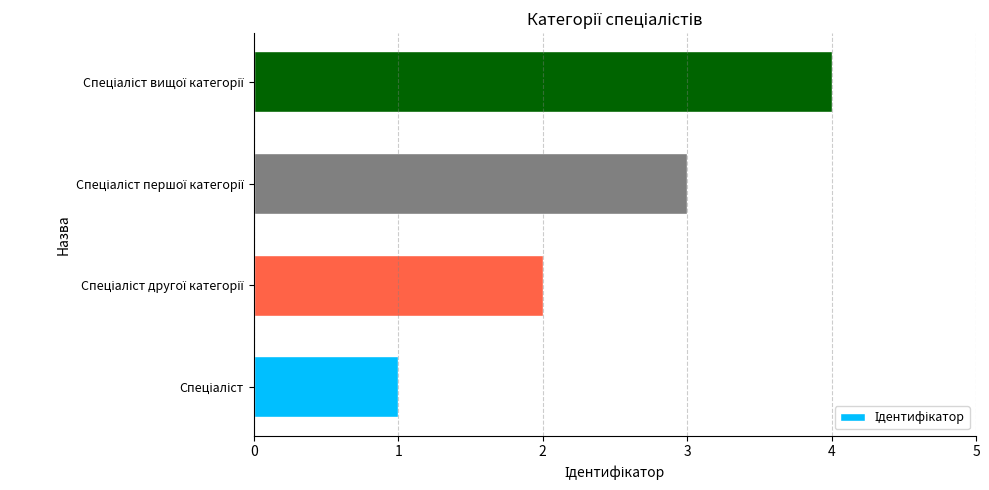

What is the smallest value displayed?

1